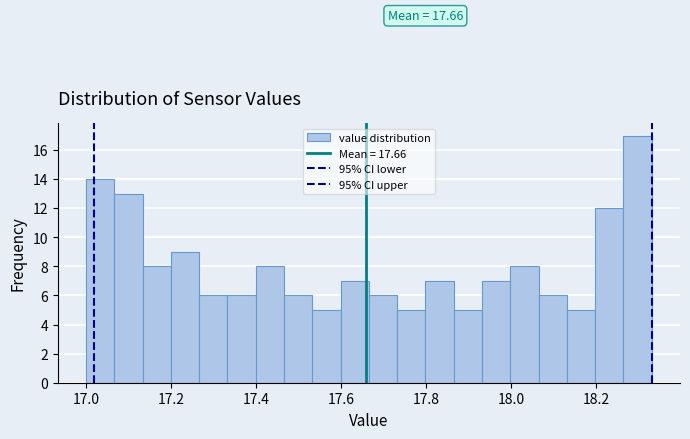

Read against the x-axis, roughly where is the centre of the tallest bar?

18.30